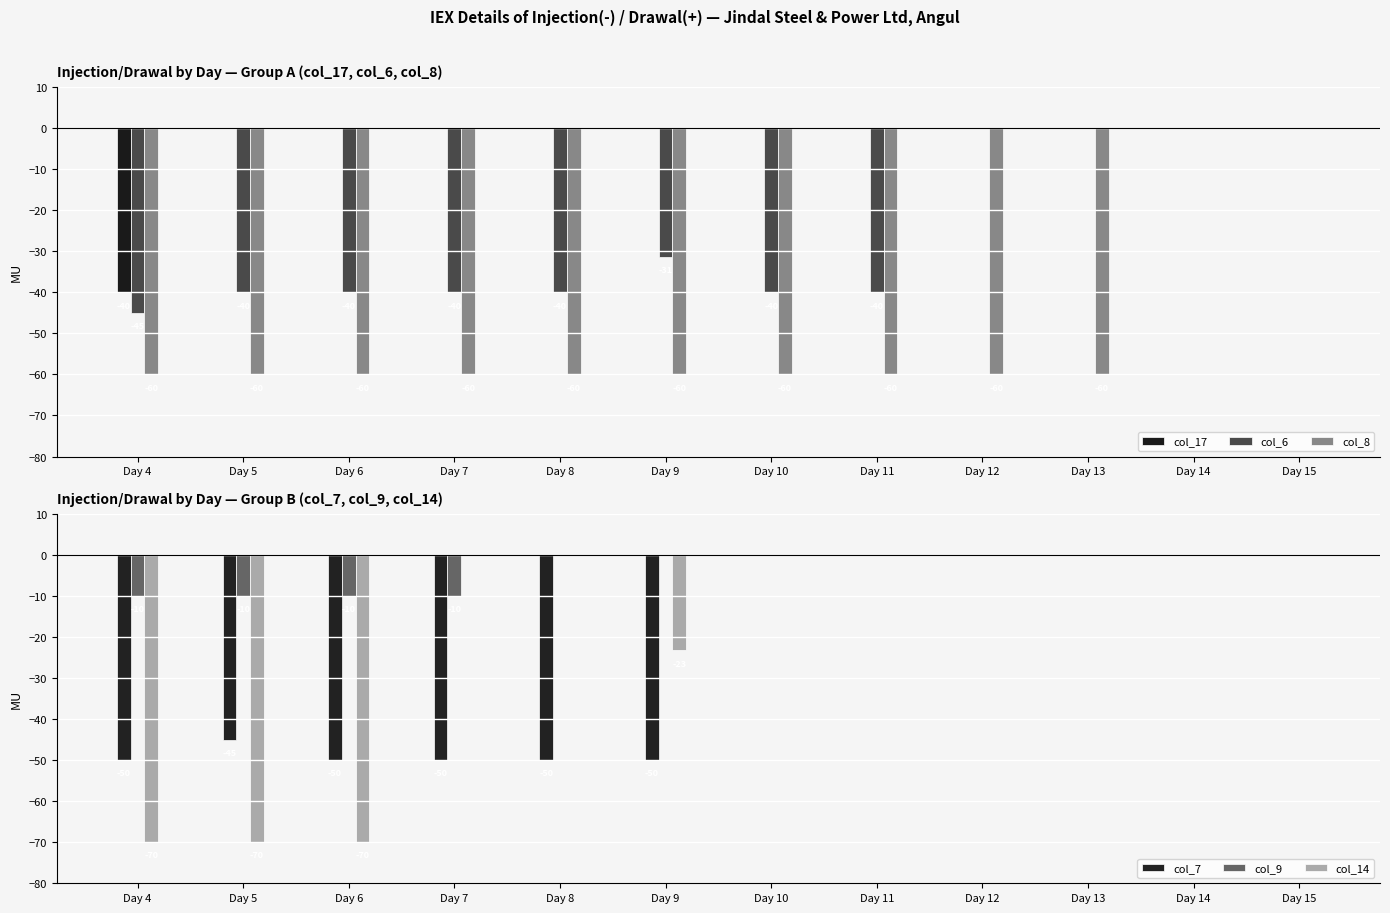

Which series changed the most between Day 9 and Day 10?

col_7